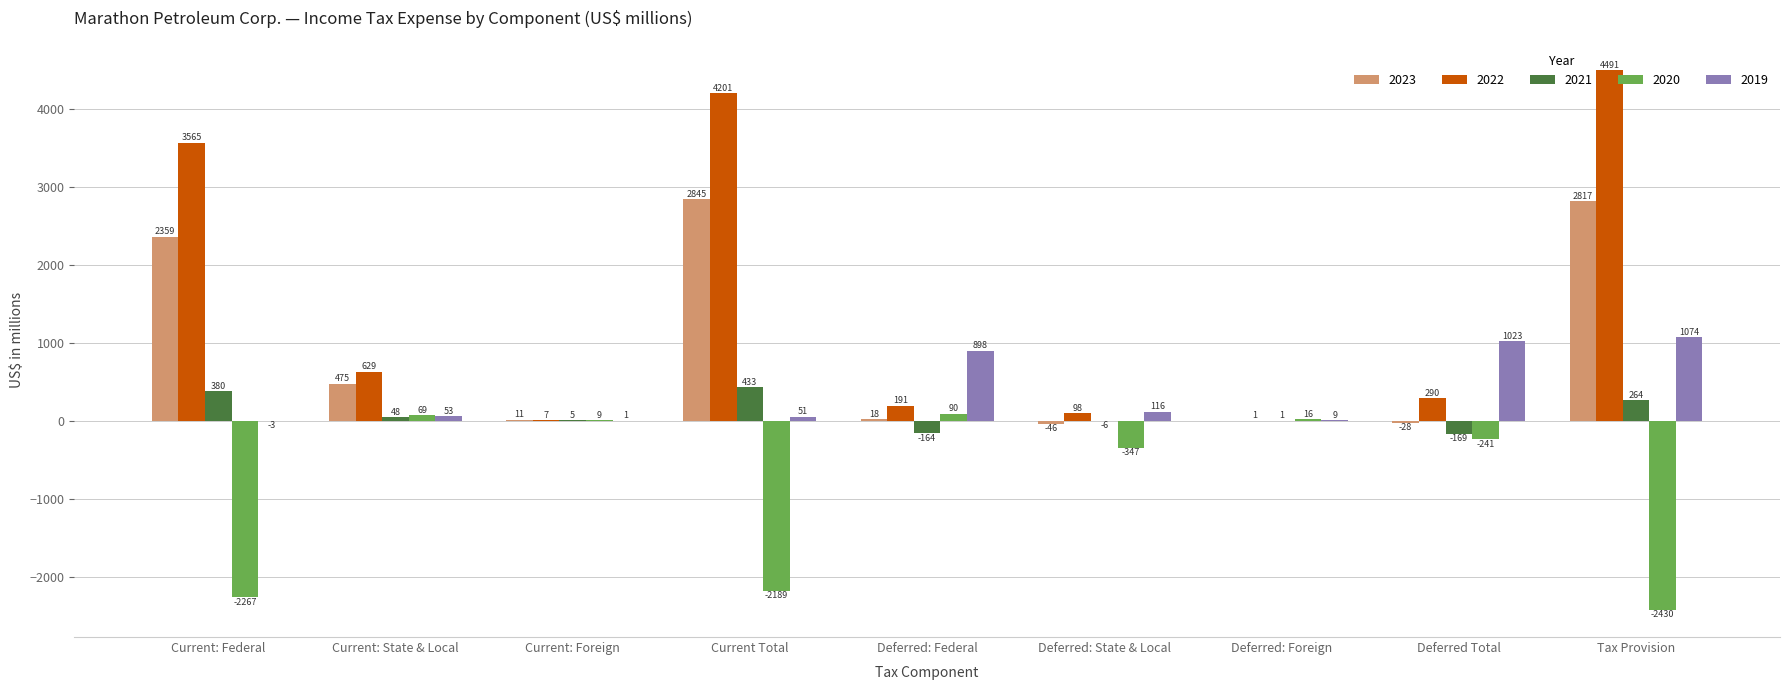

Which series changed the most between Current: State & Local and Current Total?

2022